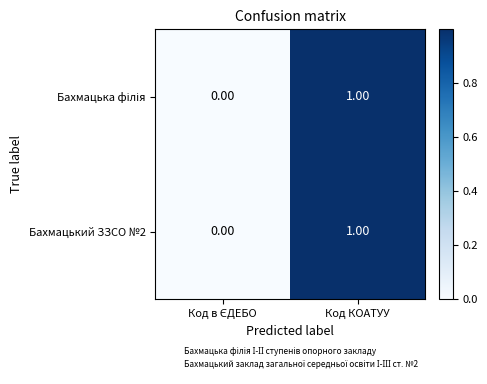

At which category is the sum across all series the highest?

Код КОАТУУ